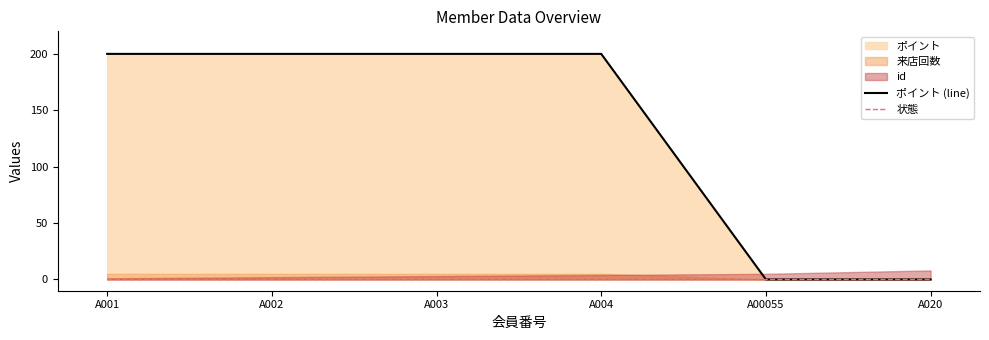

What is the label of the 3rd point from the left?

A003